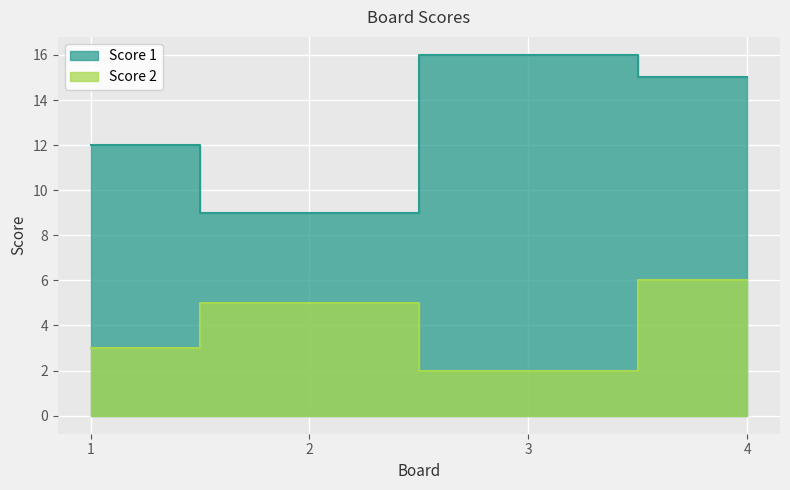

True or false: Score 2 and Score 1 cross at least once.

False